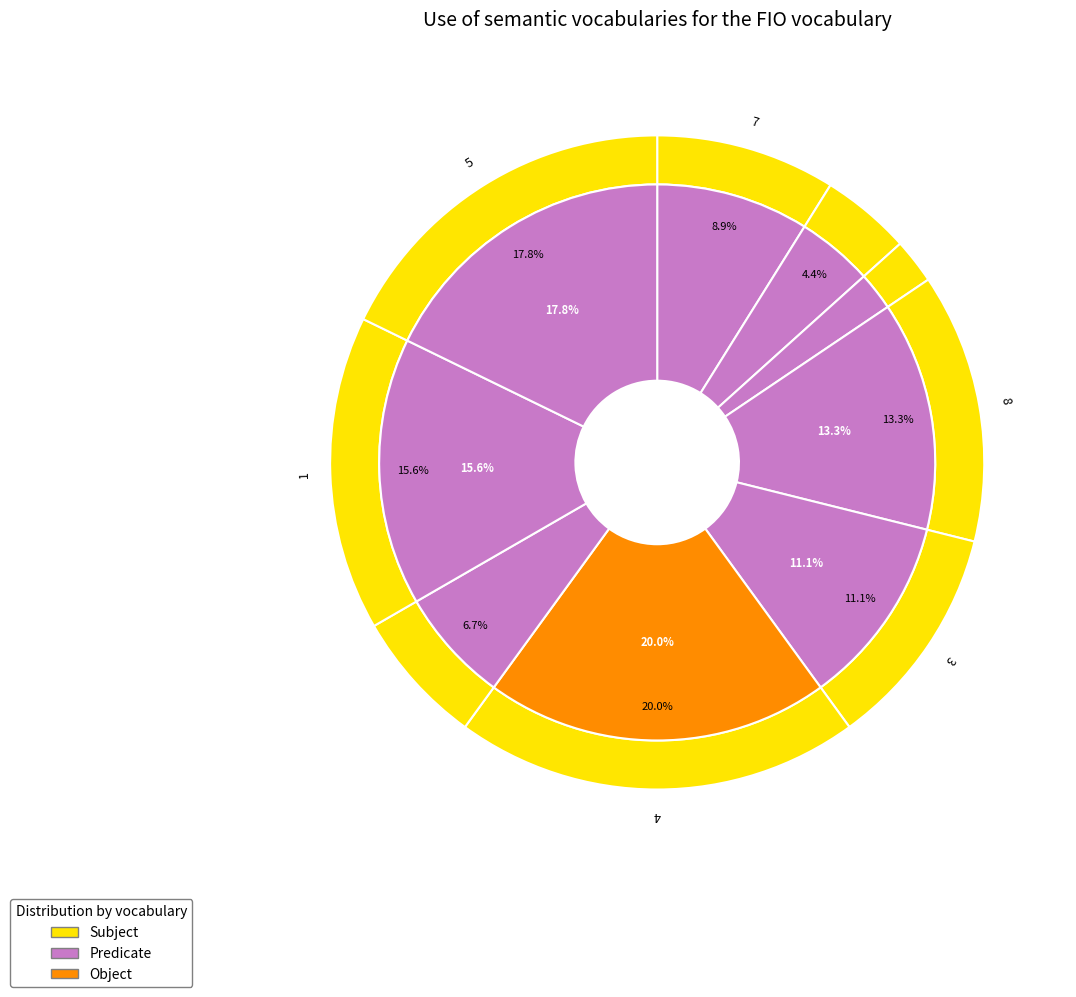

How many slices are in this pie chart?

9